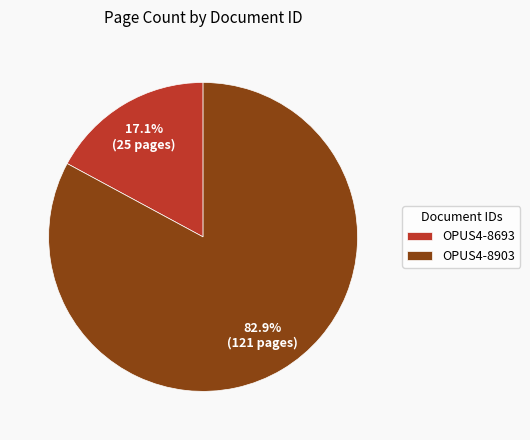

What percentage is NOT represented by OPUS4-8693?

82.9%